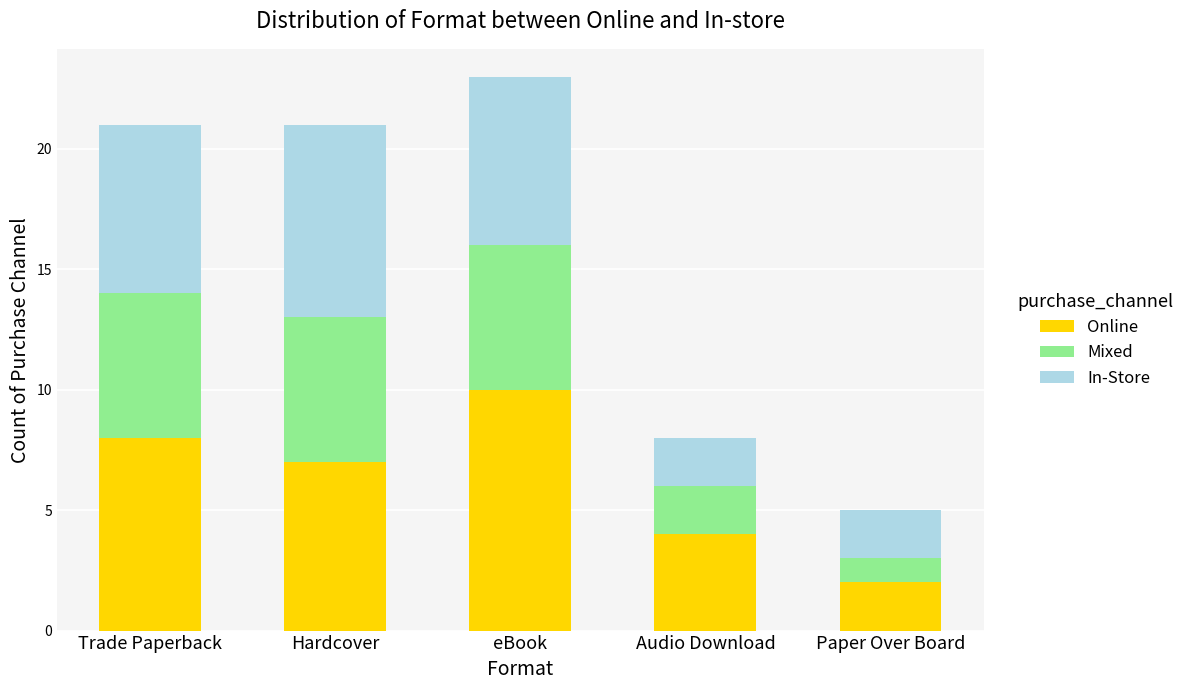

The Online series shows 7 at Hardcover. True or false?

True